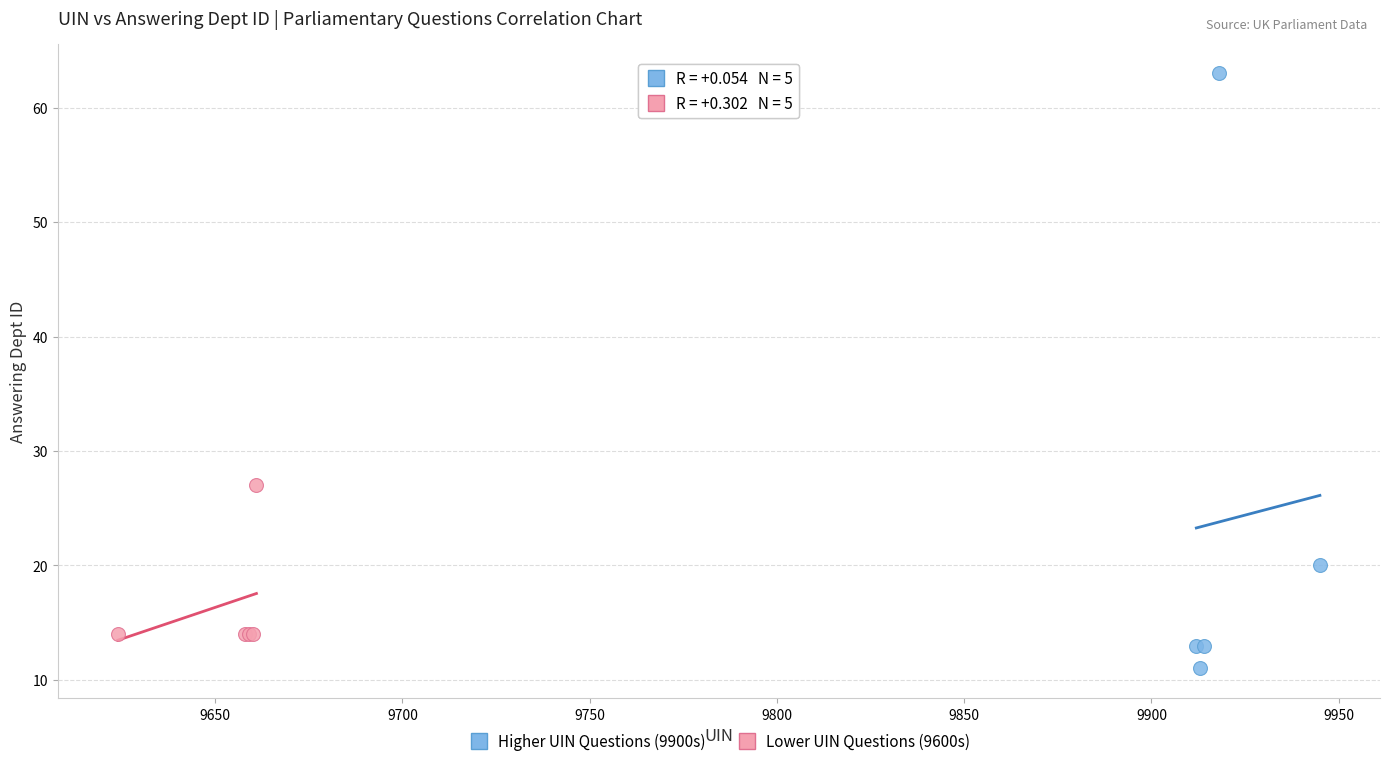

Which series reaches the maximum Y coordinate?

Higher UIN Questions (9900s)